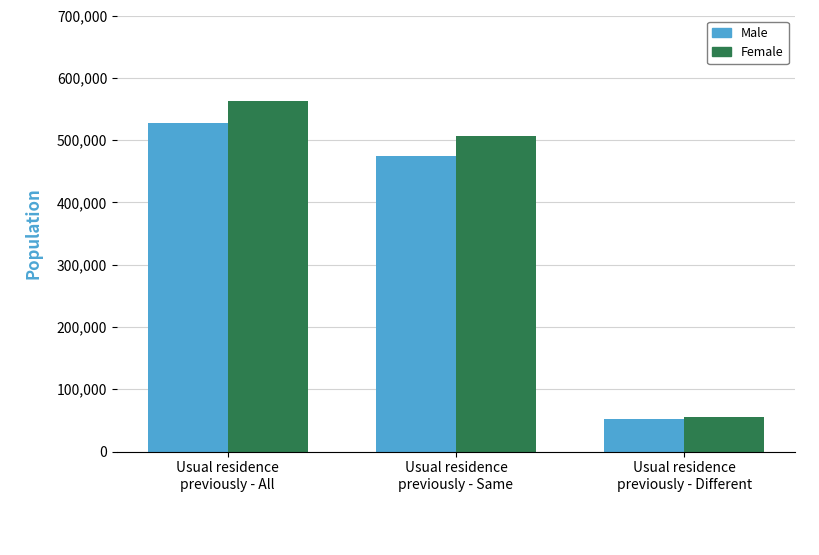

Is it true that Male equals 474817 at Usual residence
previously - Same?

True